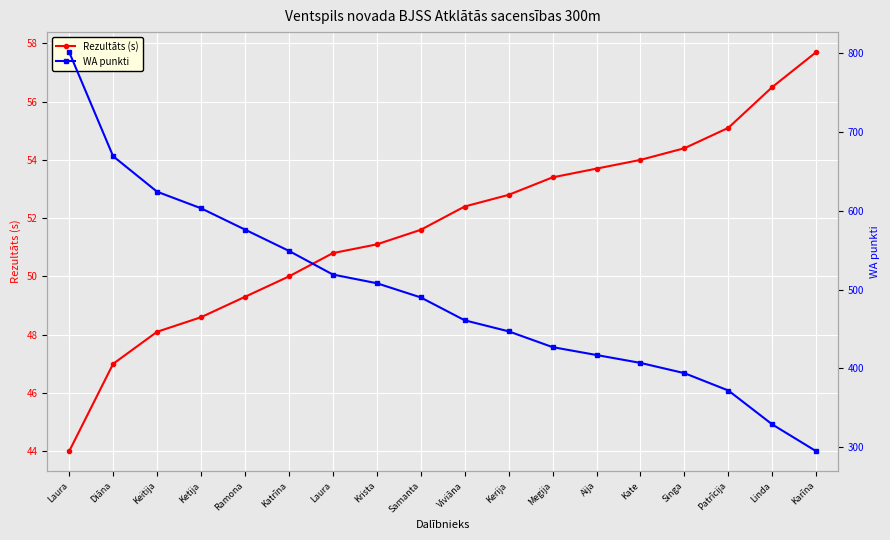

What is the label of the 7th point from the right?

Megija